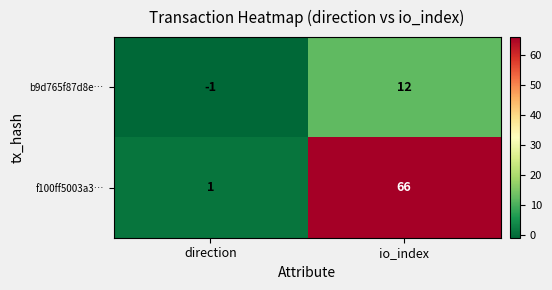

Is it true that f100ff5003a3… equals 0 at direction?

False